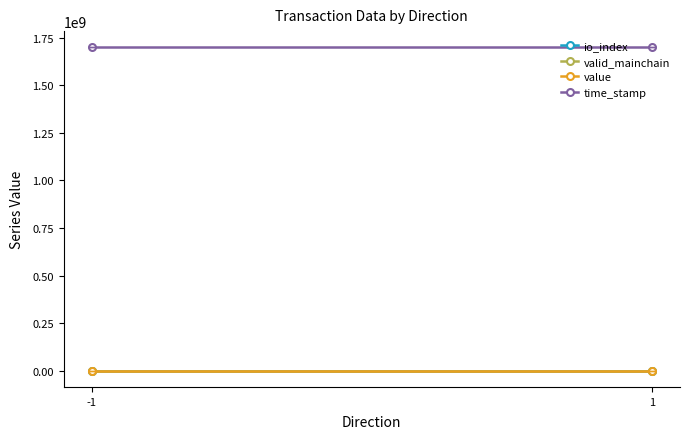

Between -1 and 1, which series saw the biggest shift?

time_stamp